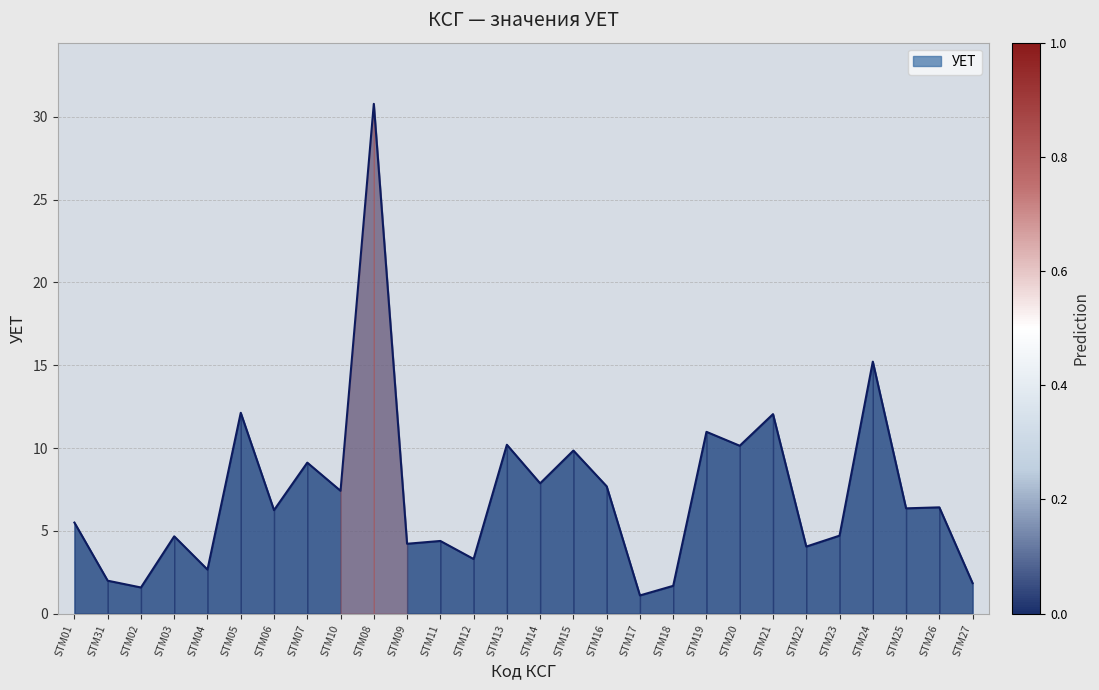

What is the ratio of the value at STM01 to the value at STM25?

0.9